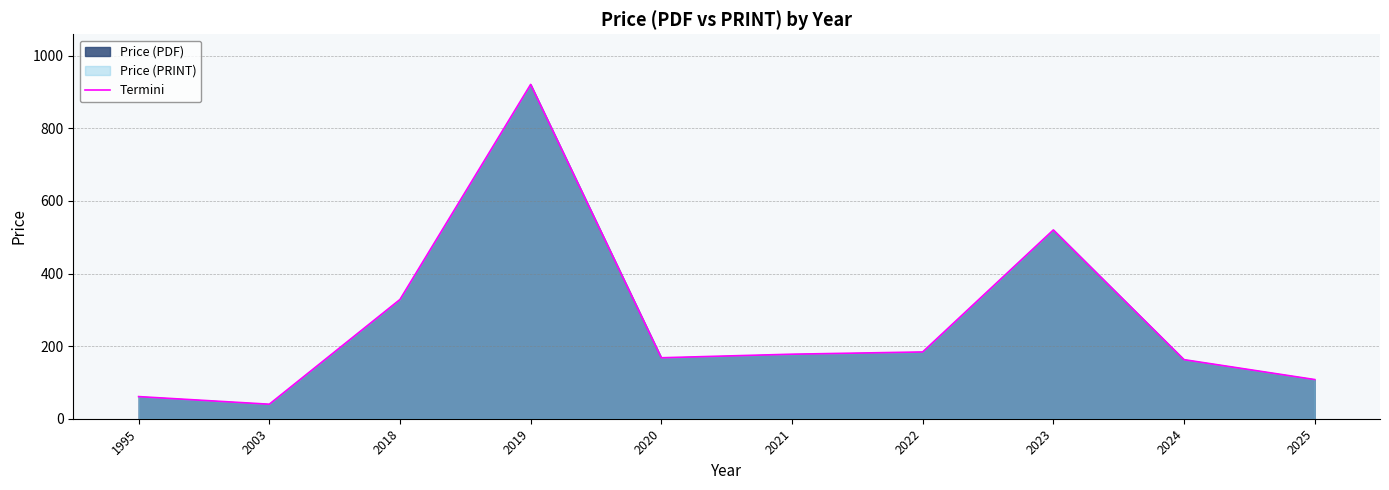

Reading left to right, what are all the values shown in this chart?

61.0	40.0	328.6	921.1	168.0	177.8	184.0	520.2	162.8	108.0